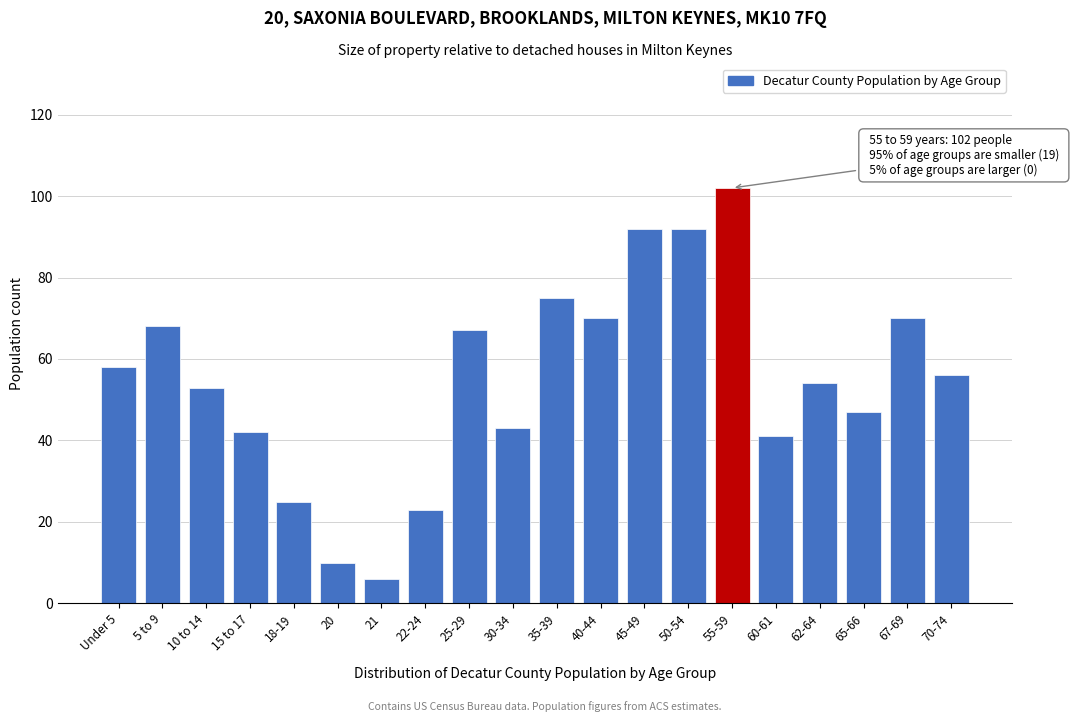

Reading left to right, what are all the values shown in this chart?

Under 5=58	5 to 9=68	10 to 14=53	15 to 17=42	18-19=25	20=10	21=6	22-24=23	25-29=67	30-34=43	35-39=75	40-44=70	45-49=92	50-54=92	55-59=102	60-61=41	62-64=54	65-66=47	67-69=70	70-74=56